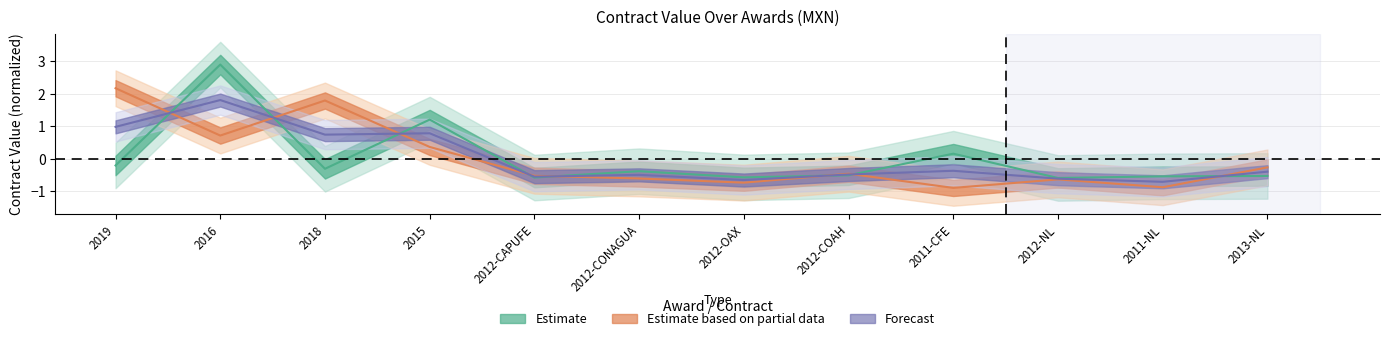

At which label does contracts_value reach its minimum?

2012-NL